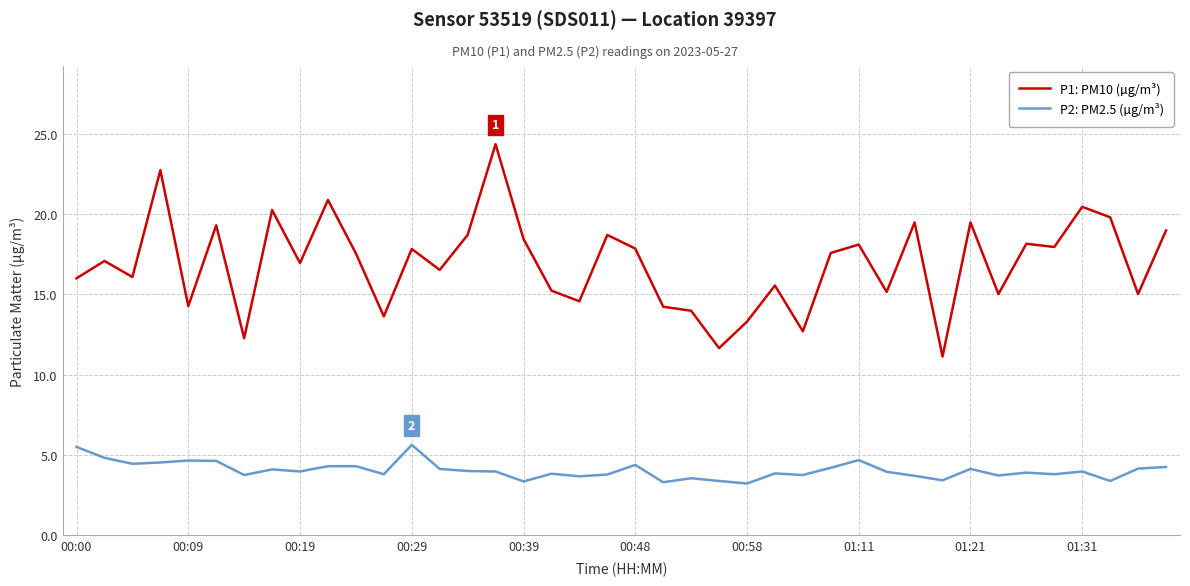

Which series has the largest total across all categories?

P1: PM10 (µg/m³)